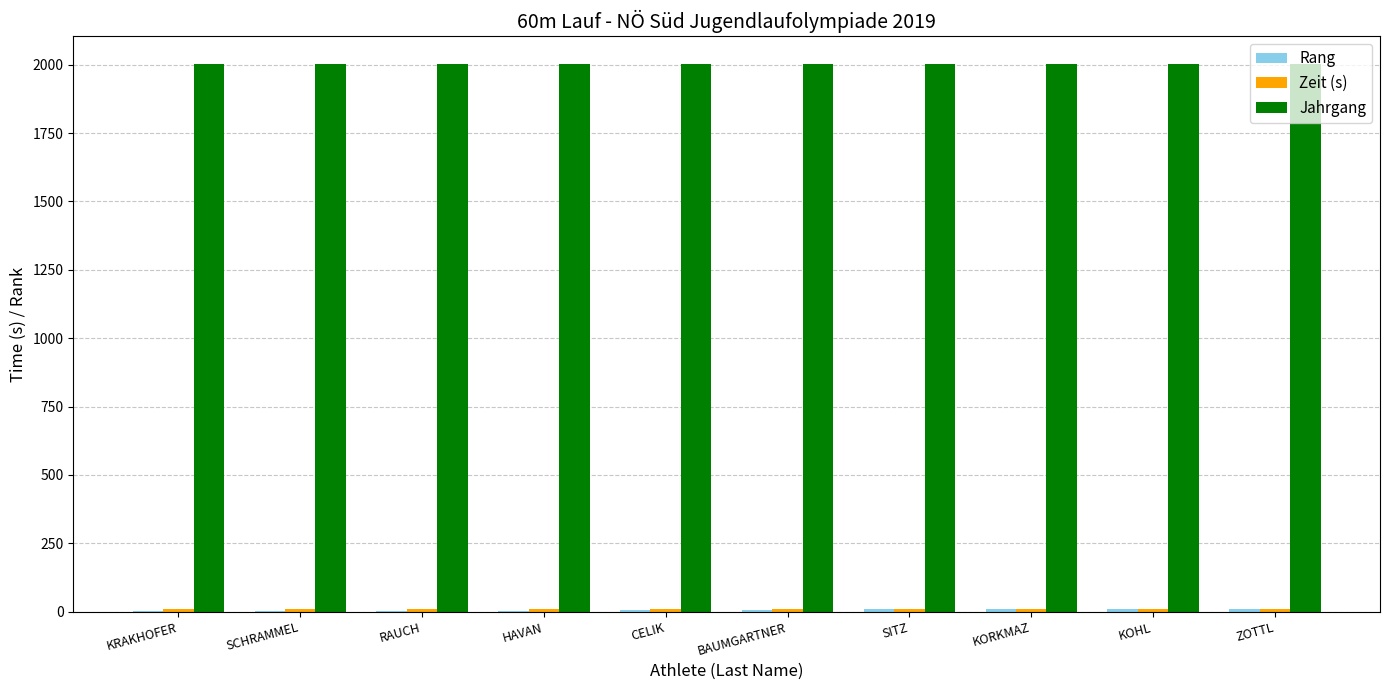

Which series has the largest total across all categories?

Jahrgang